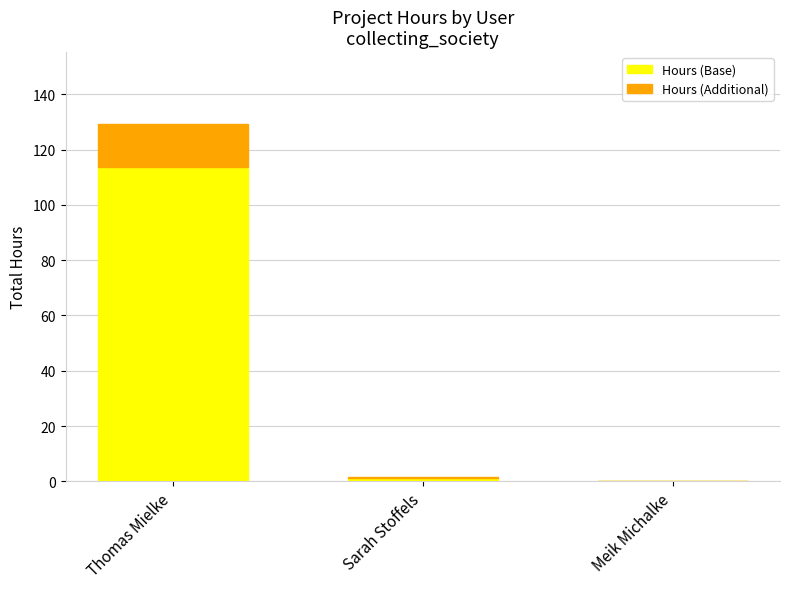

Where does the Hours (Base) series first go above 1?

Thomas Mielke